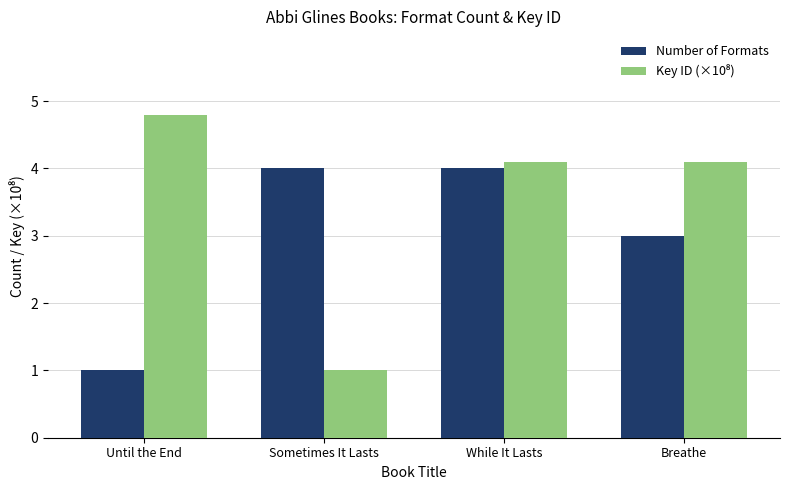

Between Until the End and While It Lasts, which series saw the biggest shift?

Number of Formats